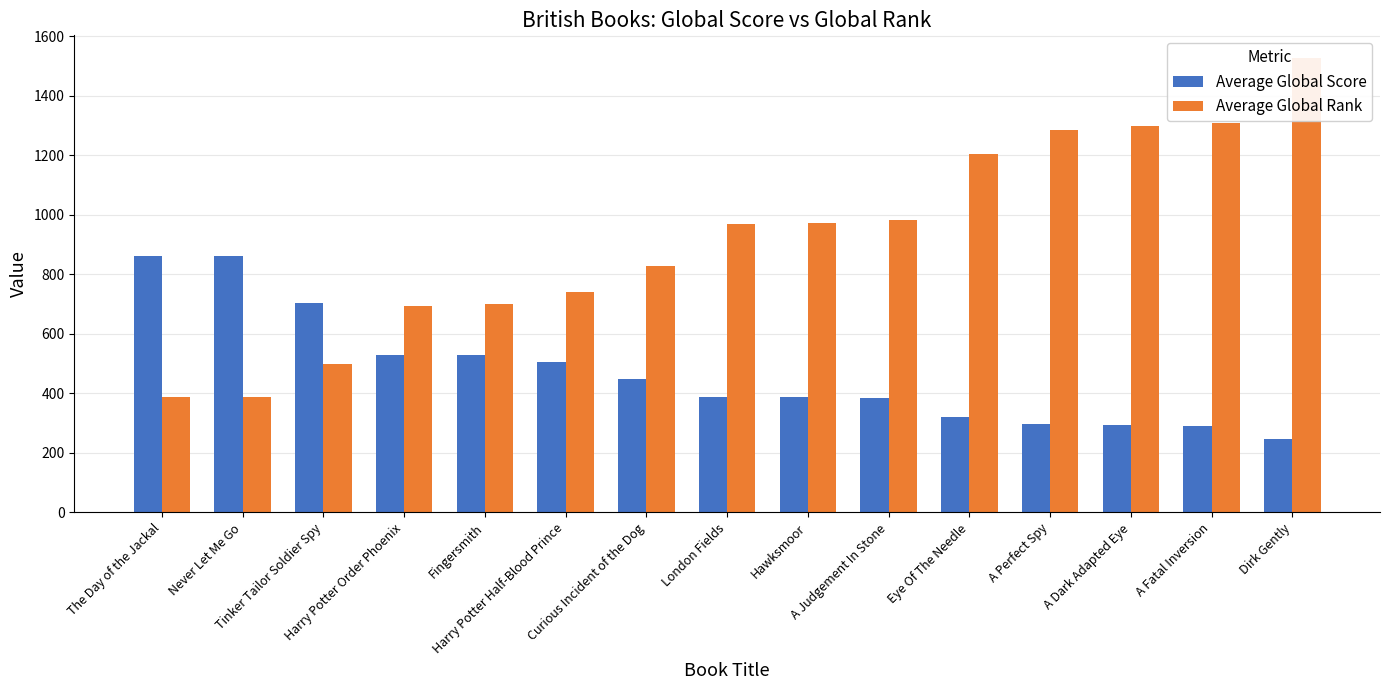

Which category has the highest value in the Average Global Score series?

The Day of the Jackal